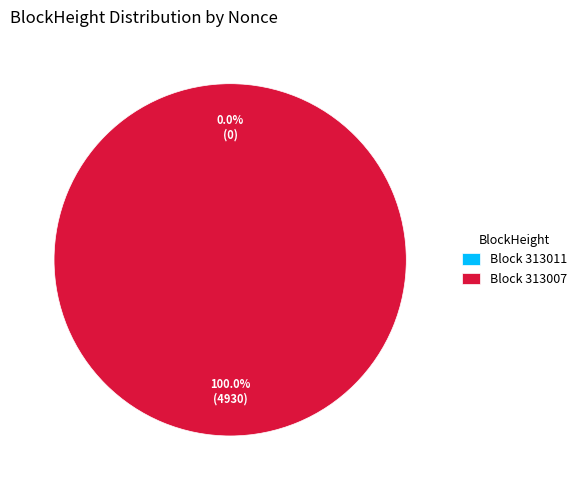

Is it true that 313007 is 100% of the pie?

True